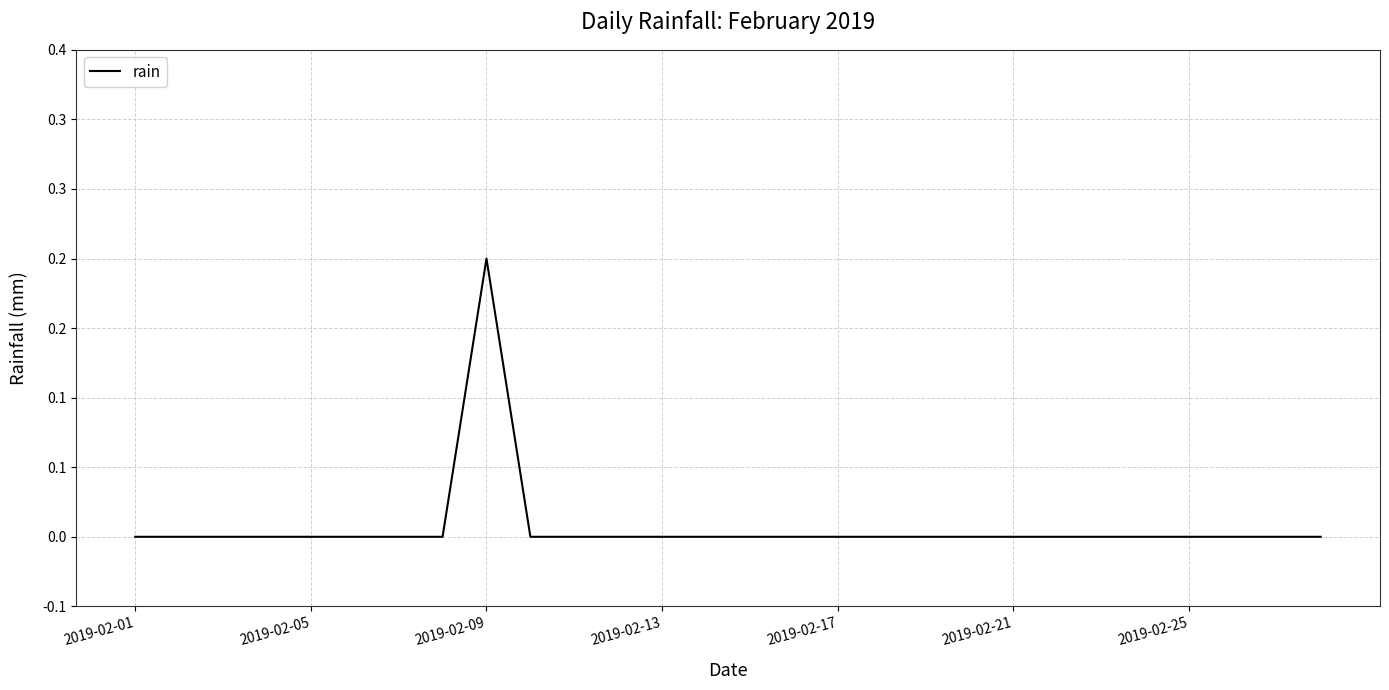

Does the chart have visible grid lines?

Yes